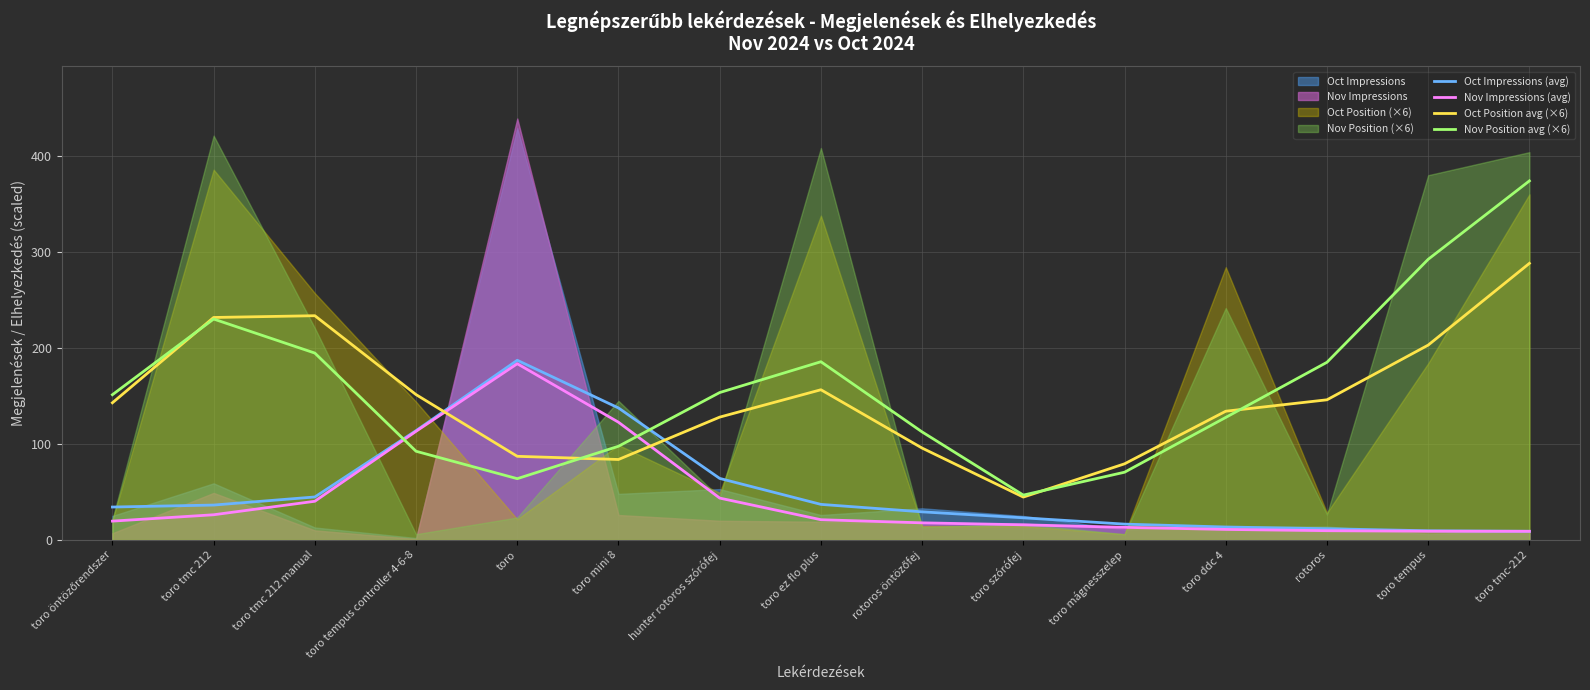

The Oct Impressions (avg) series shows 37.1 at toro ez flo plus. True or false?

True